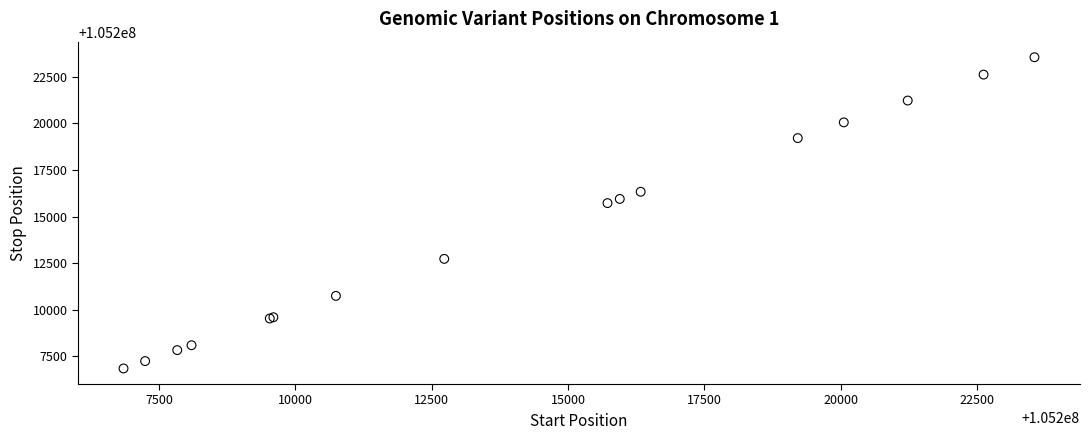

What Y value in the scatter plot is closest to 105215203?

105215726